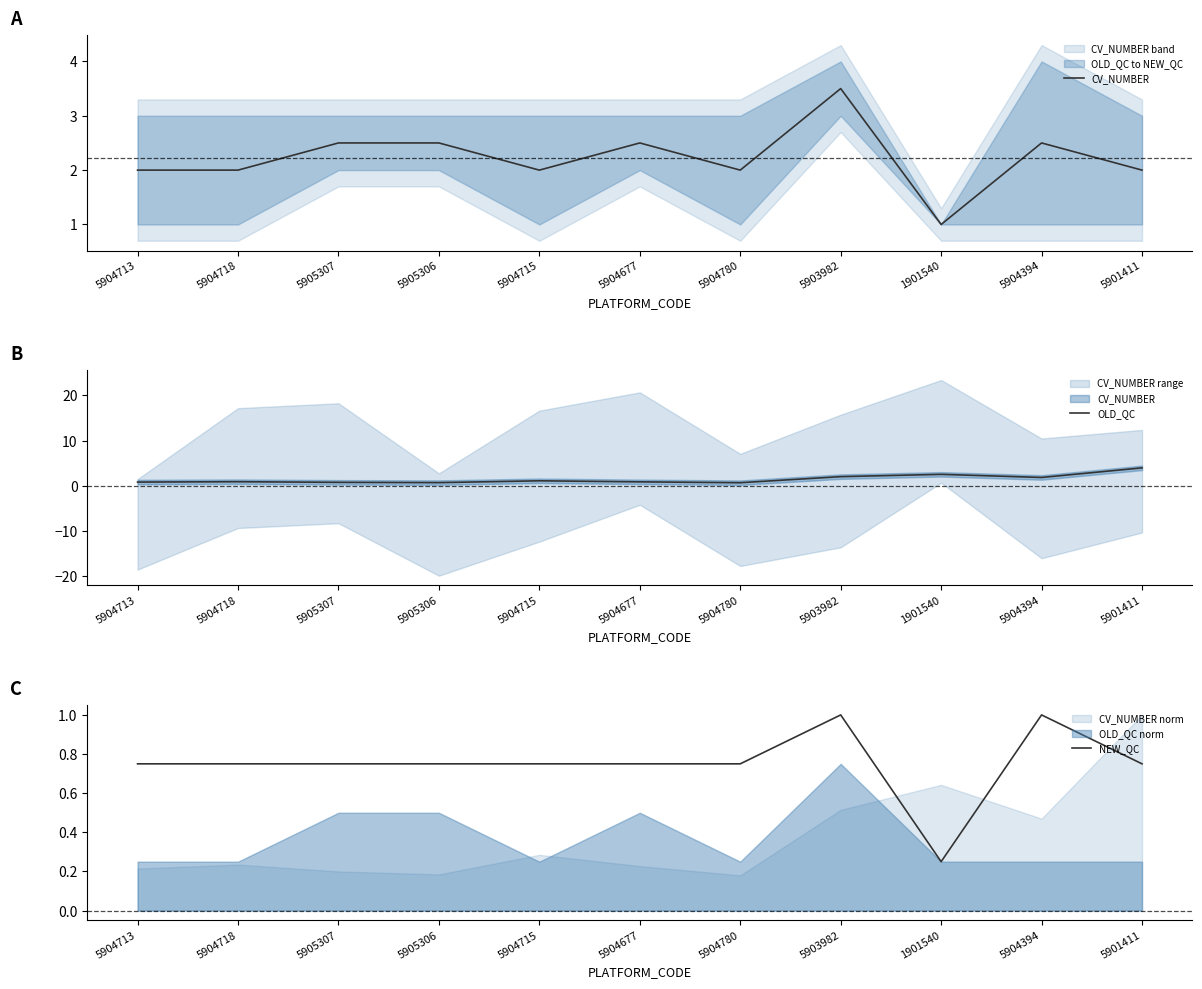

At which label is NEW_QC closest to 0?

1901540